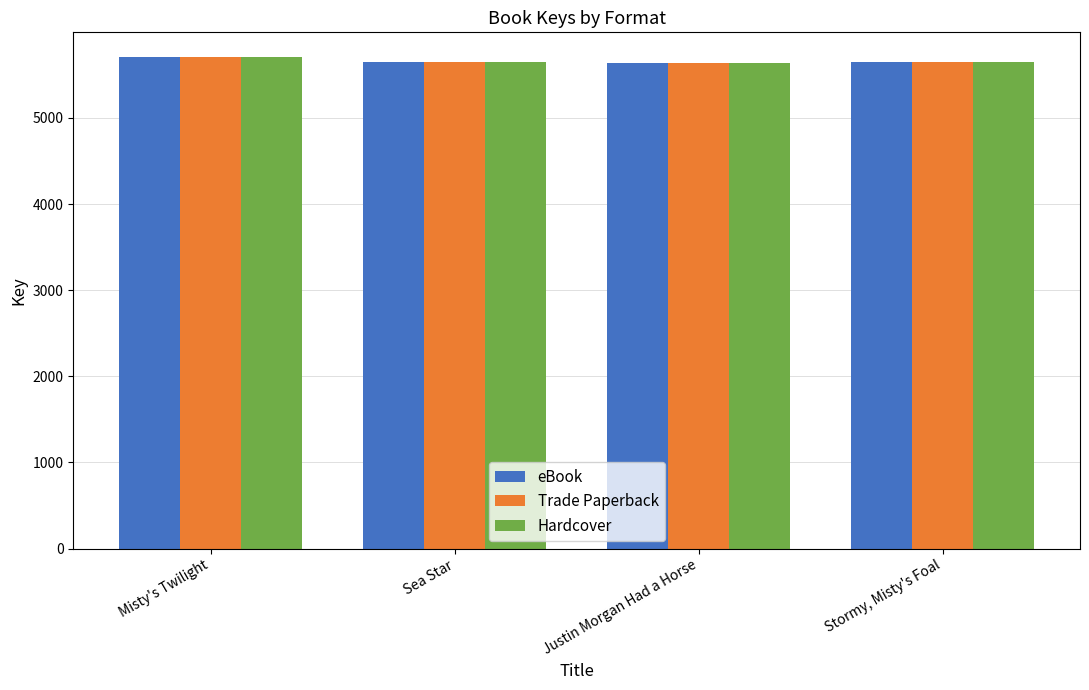

Read the eBook value at Stormy, Misty's Foal.

5647